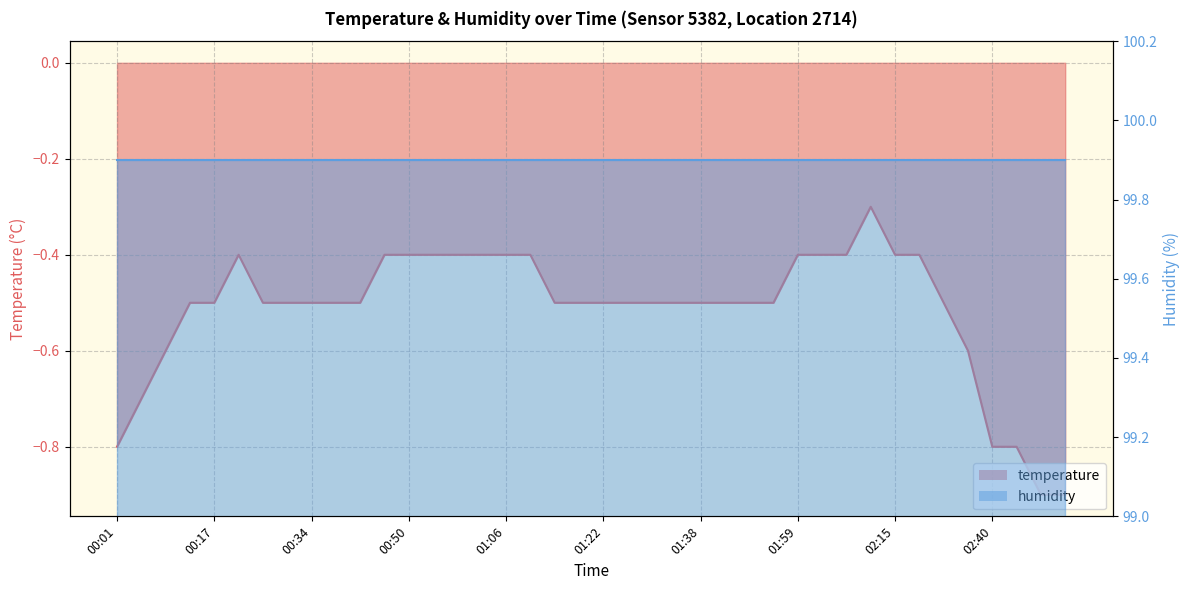

At which label is the value closest to 0?

02:11